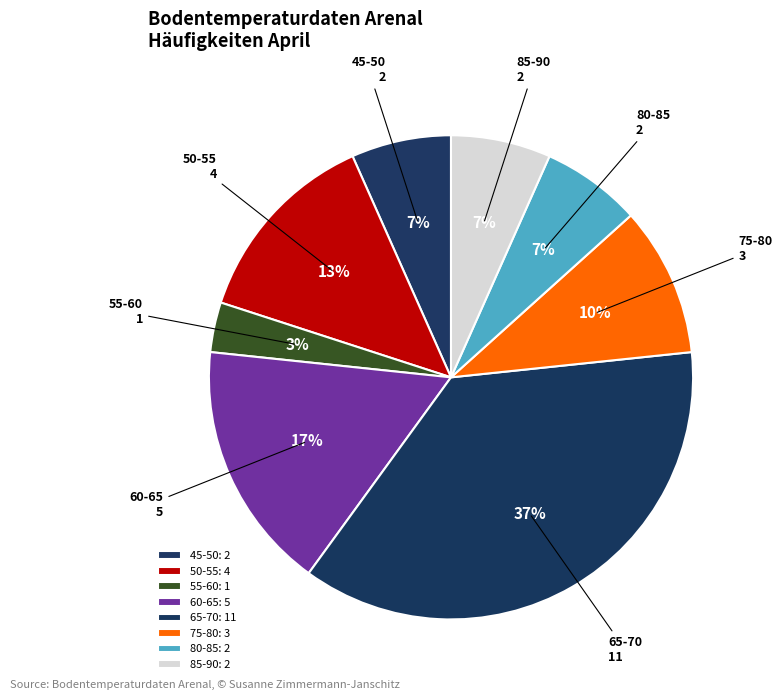

How many segments does this pie chart have?

8